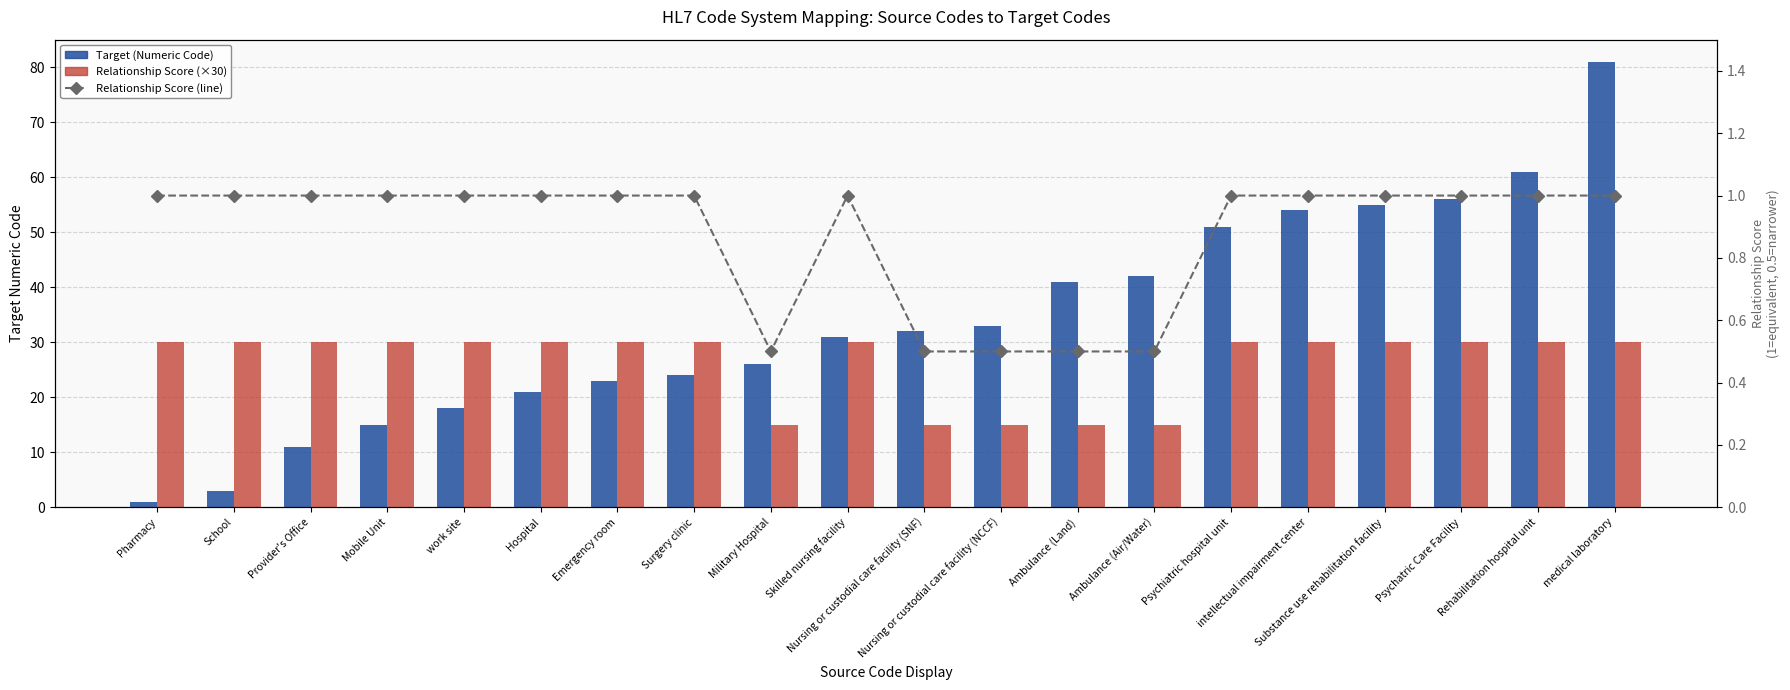

Which series has the largest range (max minus min)?

Target (Numeric Code)